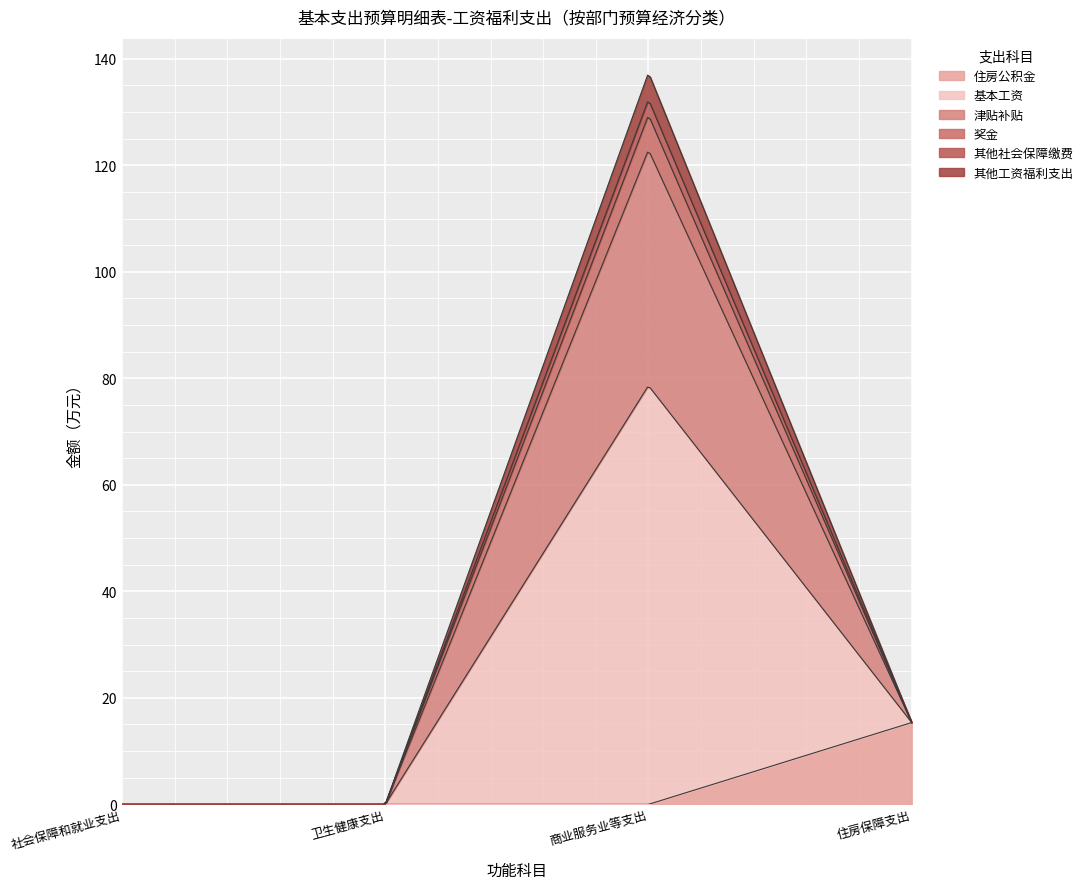

At which category is the sum across all series the highest?

商业服务业等支出